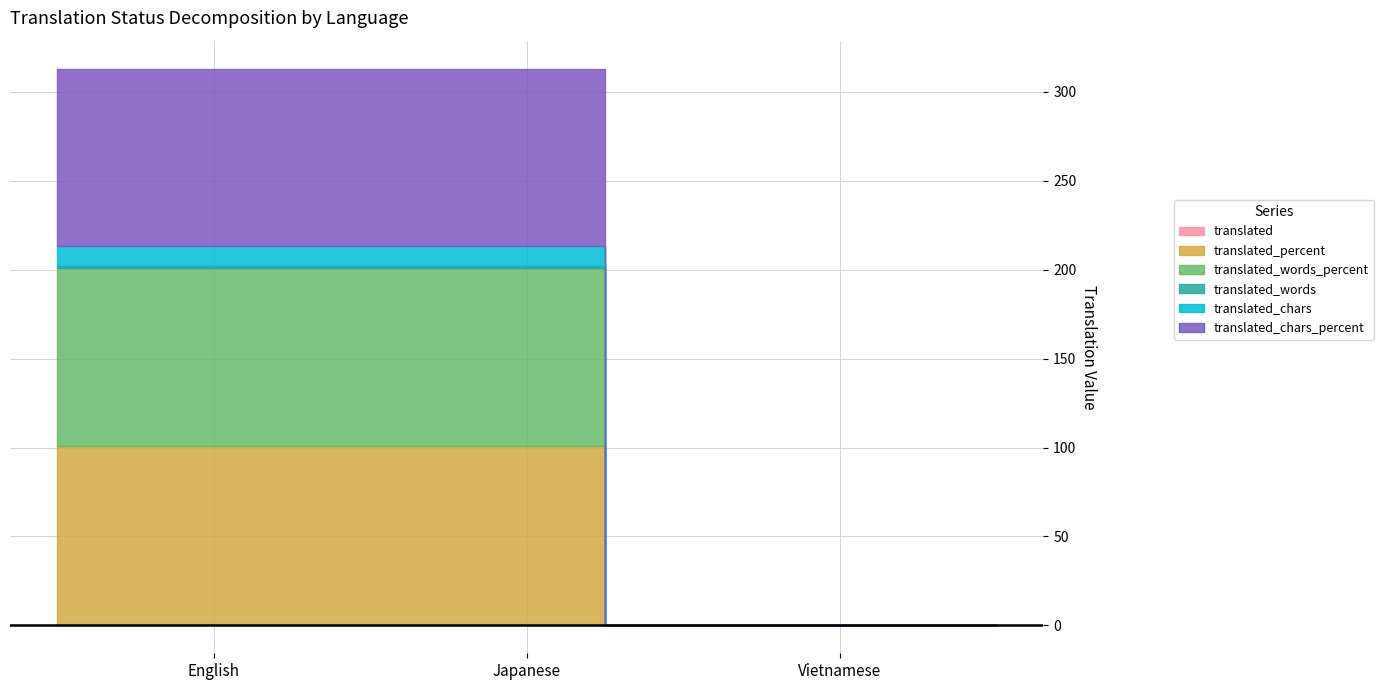

What is the maximum value shown in the chart?

100